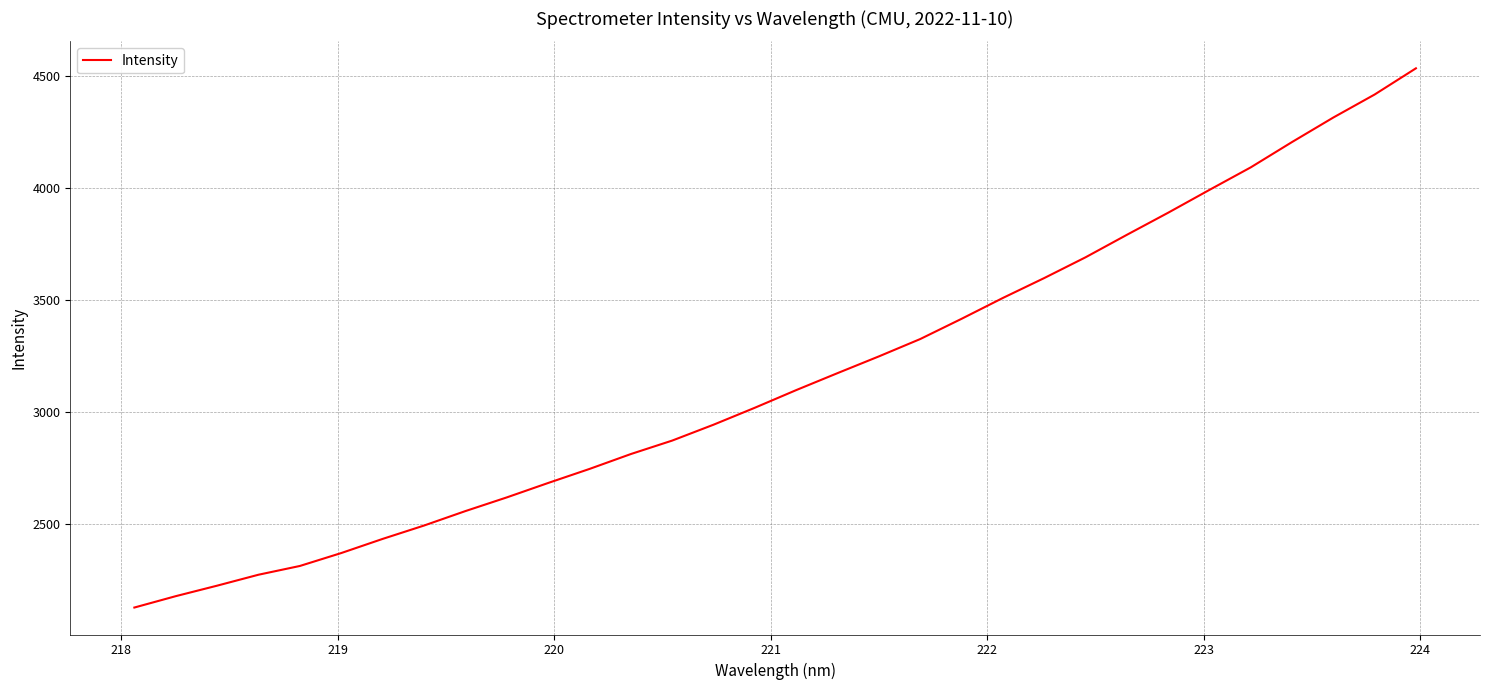

Is this an area chart (filled region under the line)?

No